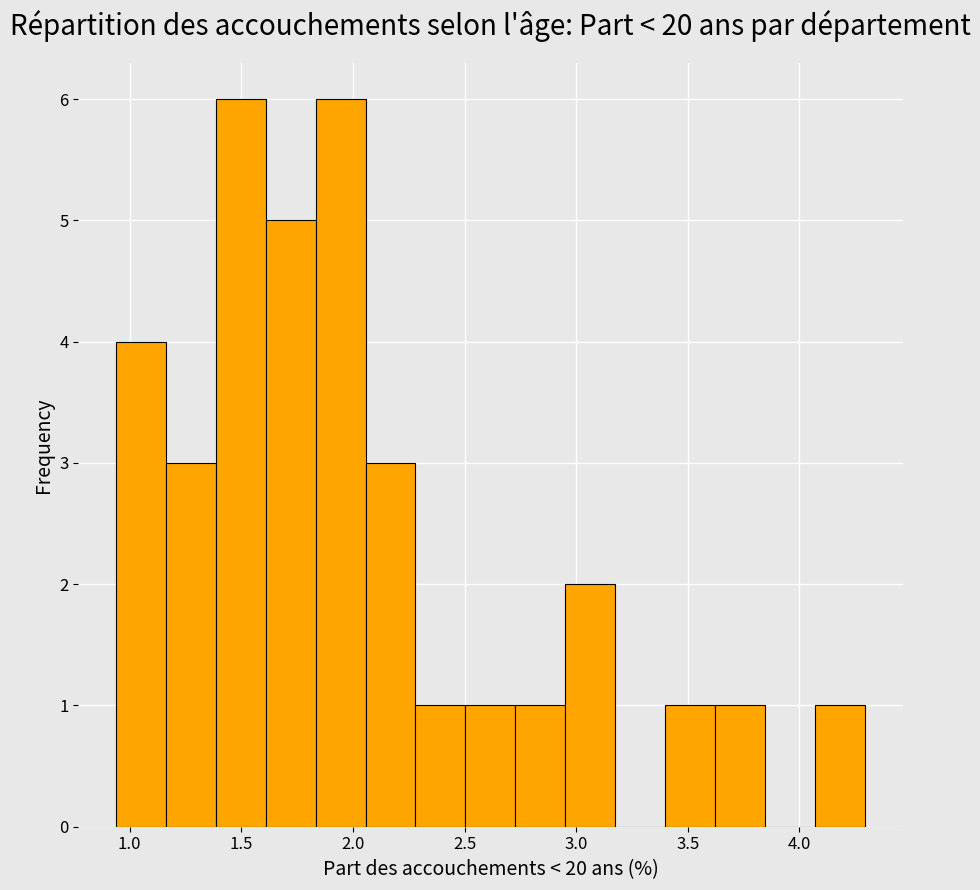

Reading left to right, list every bar in this chart as the range it spans on the x-axis followed by its height. Neither the bar edges nor the heights are printed on the chart, so give them approximately, as read against the axes.

0.95 to 1.15: 4
1.15 to 1.40: 3
1.40 to 1.60: 6
1.60 to 1.85: 5
1.85 to 2.05: 6
2.05 to 2.30: 3
2.30 to 2.50: 1
2.50 to 2.75: 1
2.75 to 2.95: 1
2.95 to 3.20: 2
3.20 to 3.40: 0
3.40 to 3.60: 1
3.60 to 3.85: 1
3.85 to 4.05: 0
4.05 to 4.30: 1